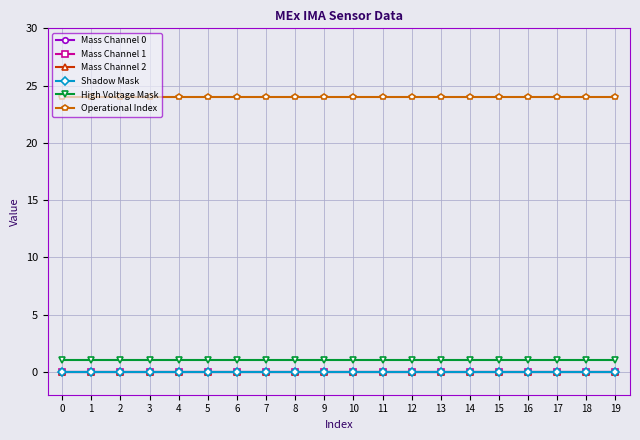

True or false: Operational Index and Mass Channel 0 intersect in this chart.

False